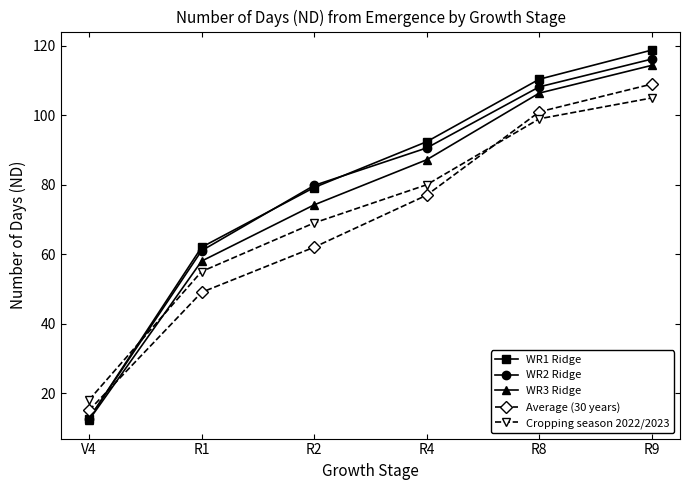

What is the value of the WR3 Ridge point at the 5th from the left?

106.4